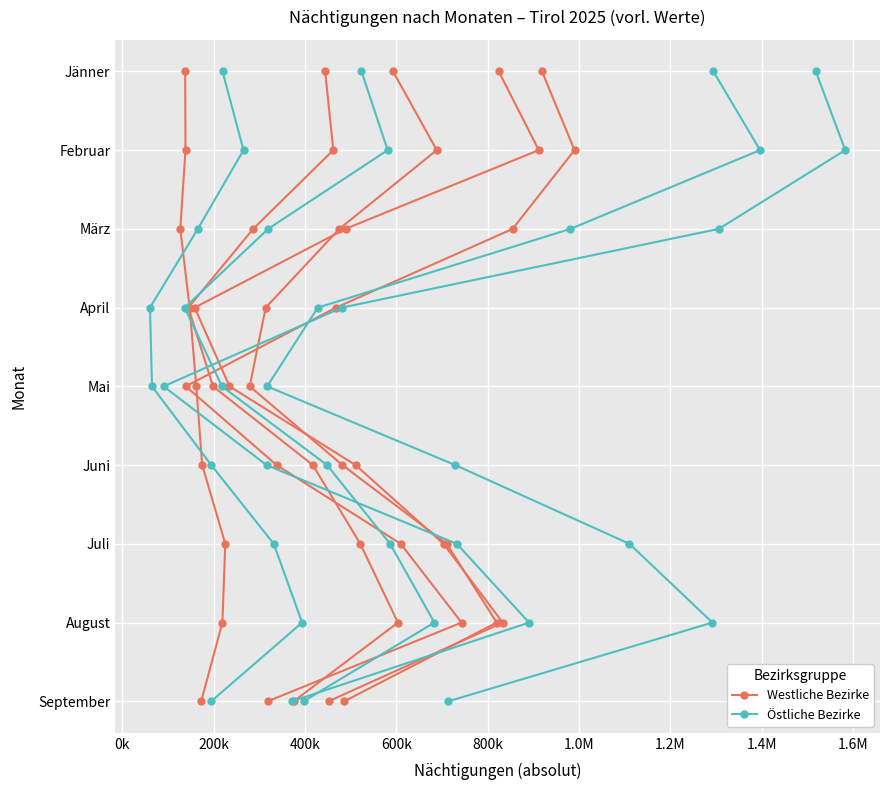

Which series has the largest total across all categories?

Westliche Bezirke